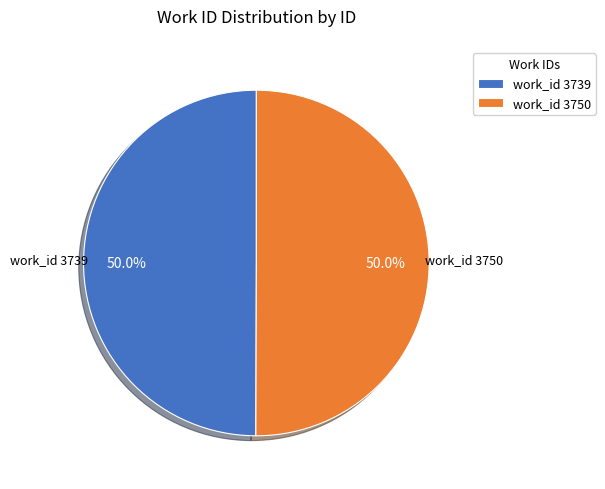

What is the ratio of the value at work_id 3750 to the value at work_id 3739?

1.0